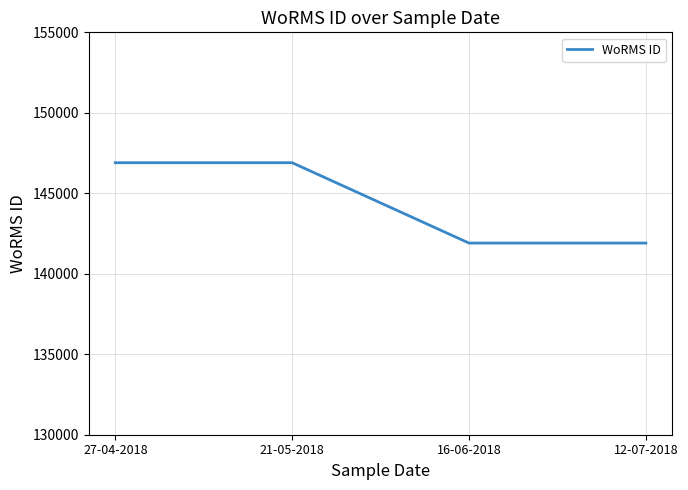

What is the sum of all values?

577614